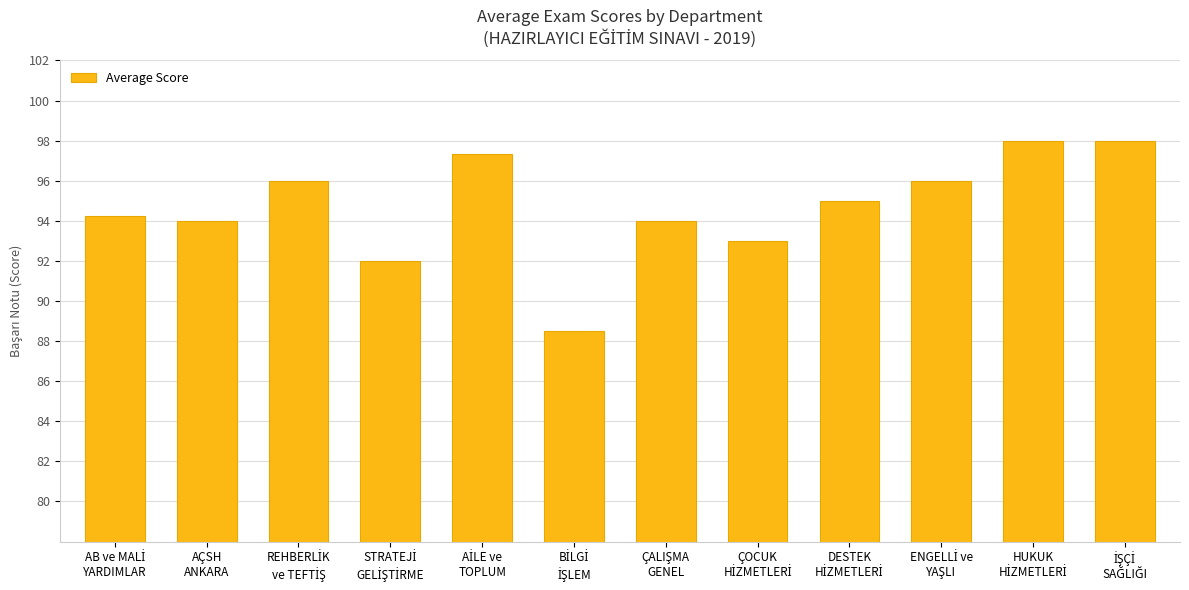

How many data points does each series have?

12